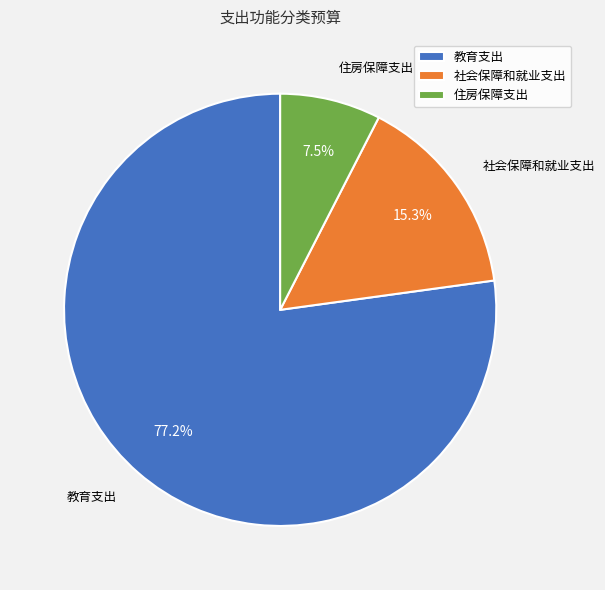

To the nearest percent, what portion does 教育支出 represent?

77%